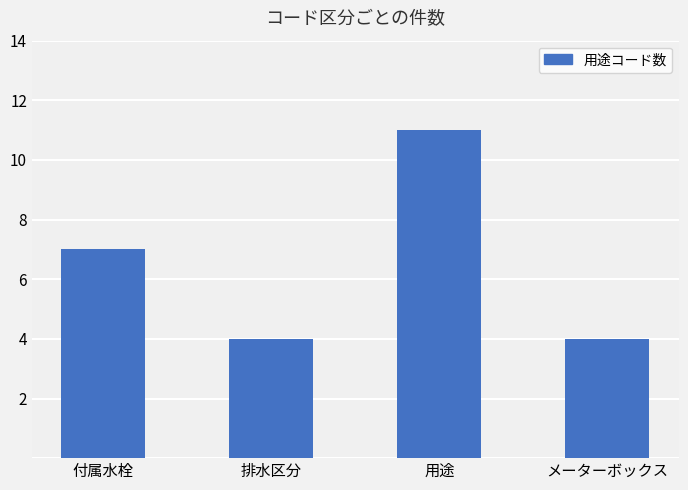

What is the value of the 3rd bar from the left?

11